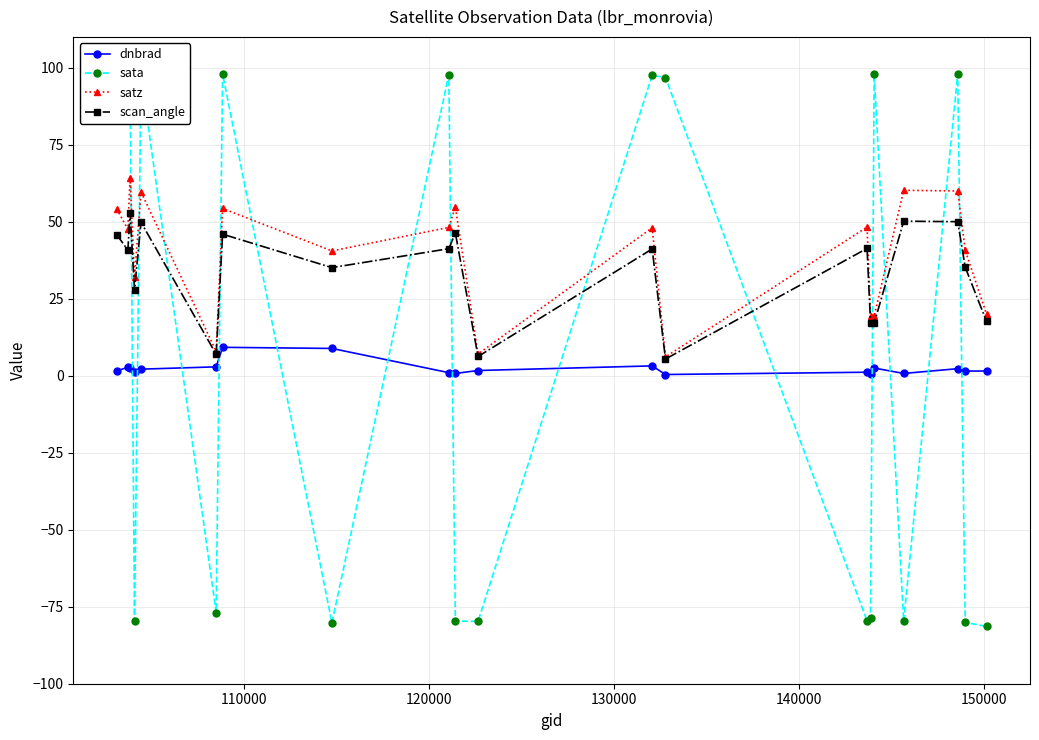

Does the chart display data point markers on the line(s)?

Yes